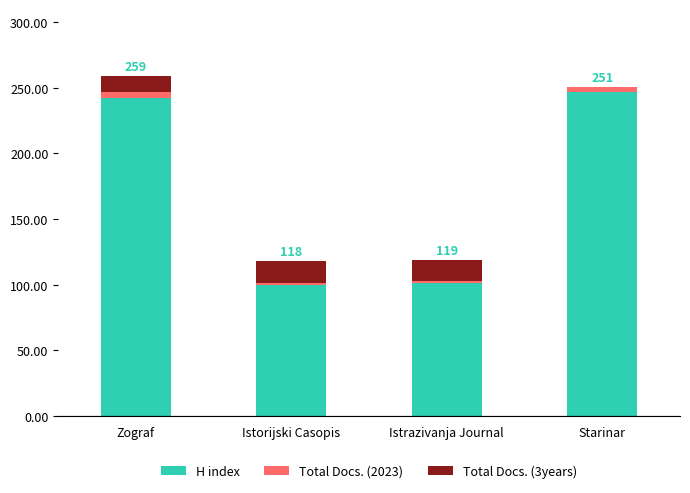

The value of H index at Starinar is 247. True or false?

True